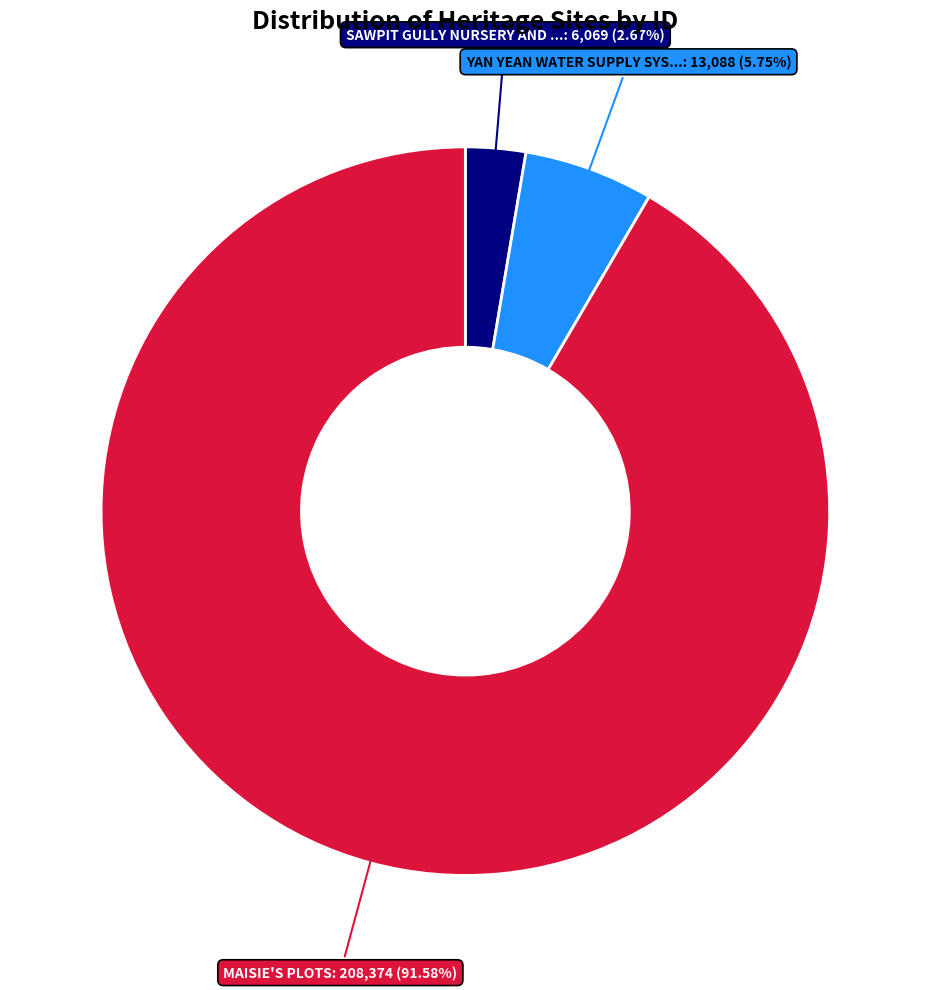

Is there a majority slice in this chart?

Yes